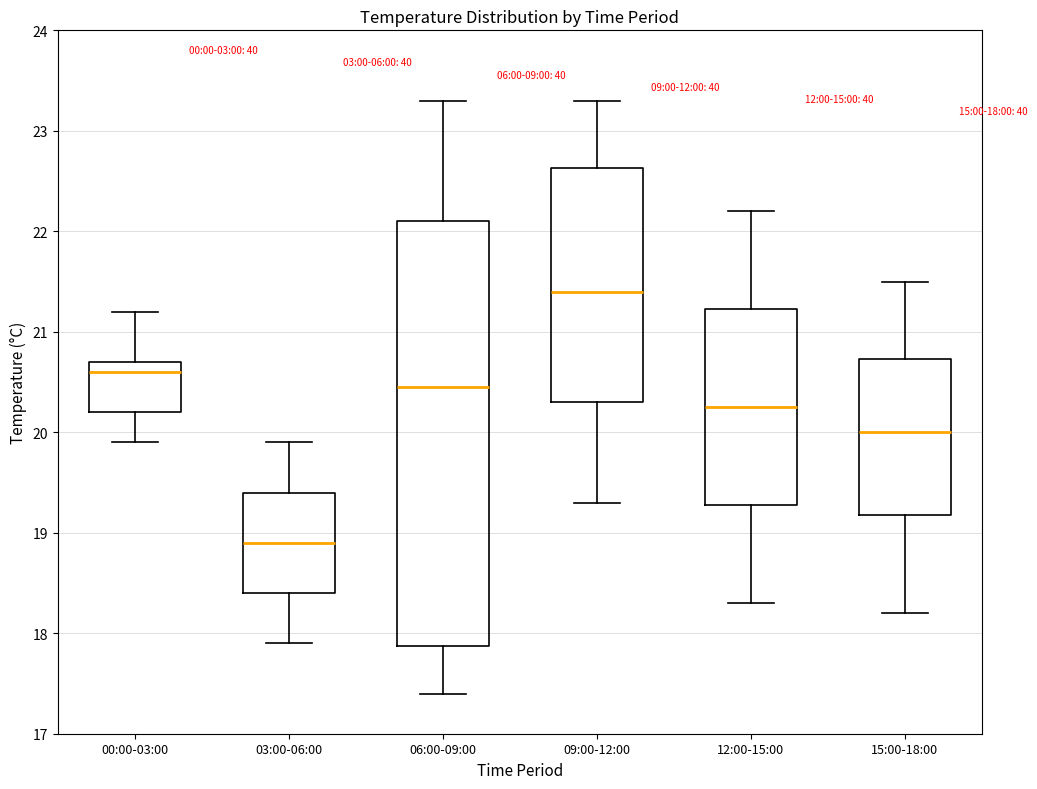

Which box's median line is the lowest?

03:00-06:00